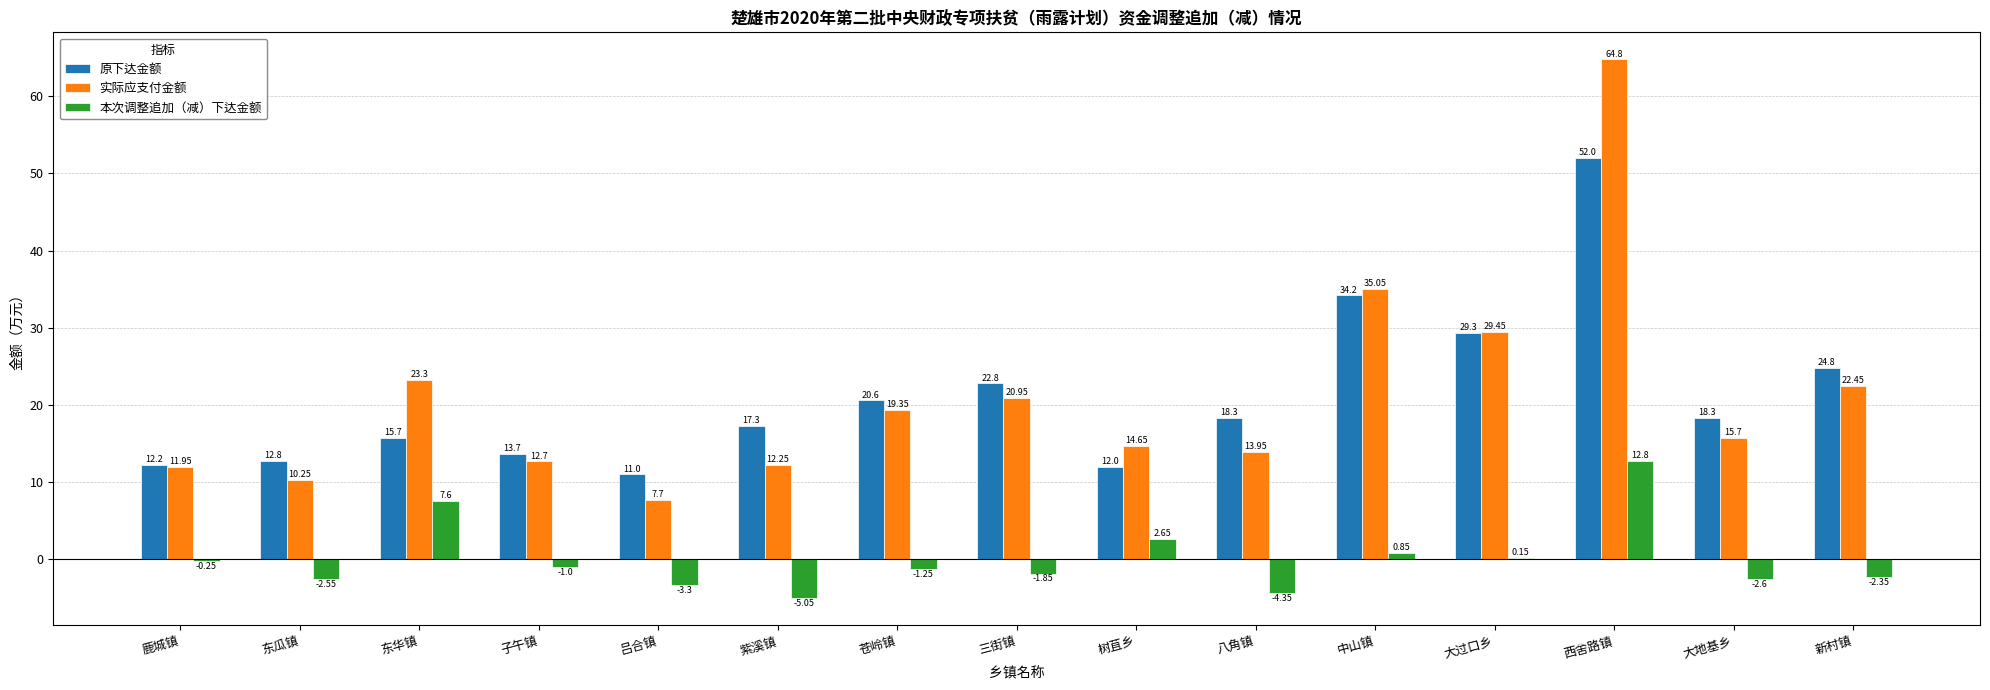

At which category is the sum across all series the highest?

西舍路镇